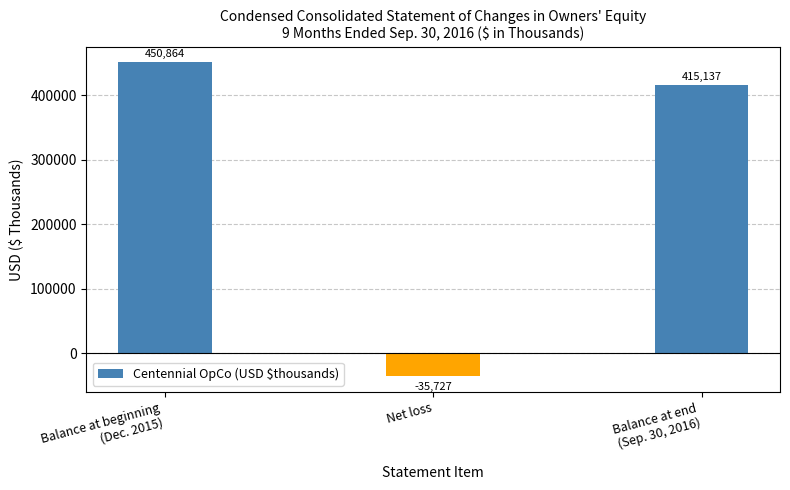

How many negative values are there?

1